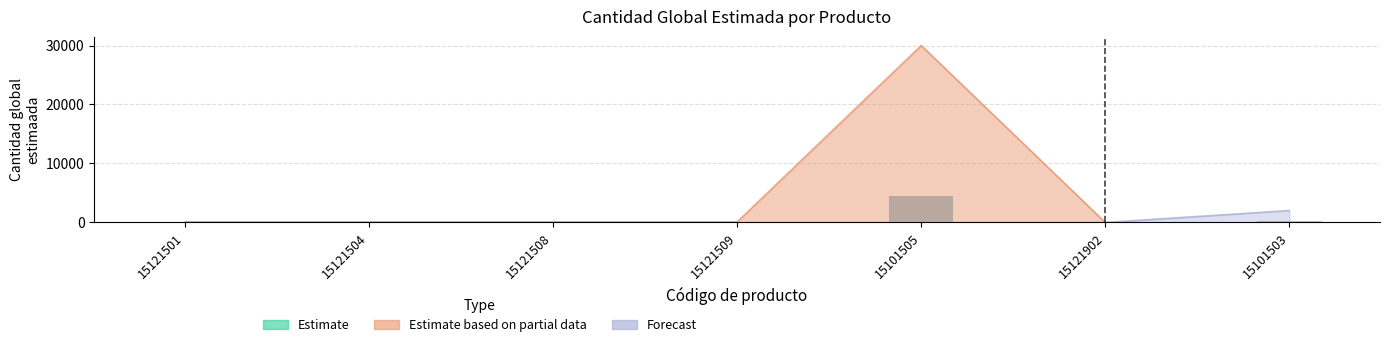

Rank the categories by value from lowest to highest.

15121902, 15121501, 15121504, 15121508, 15121509, 15101503, 15101505